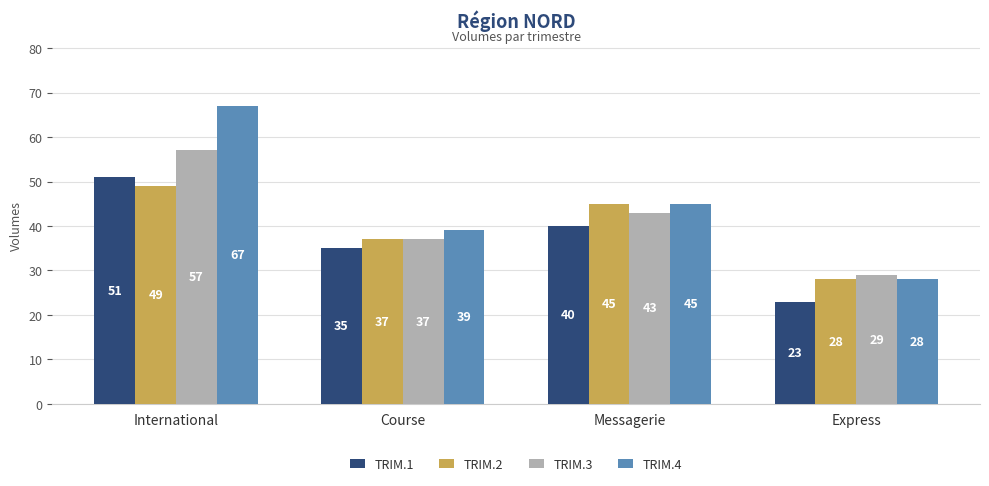

What position from the right is Course?

3